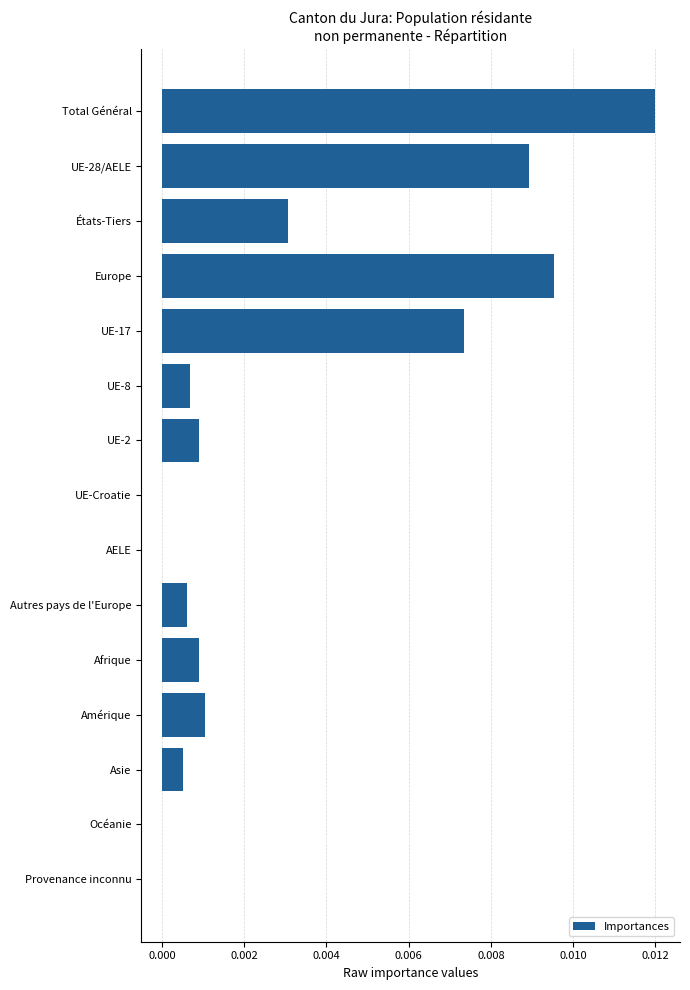

Between Europe and UE-28/AELE, which is larger?

Europe